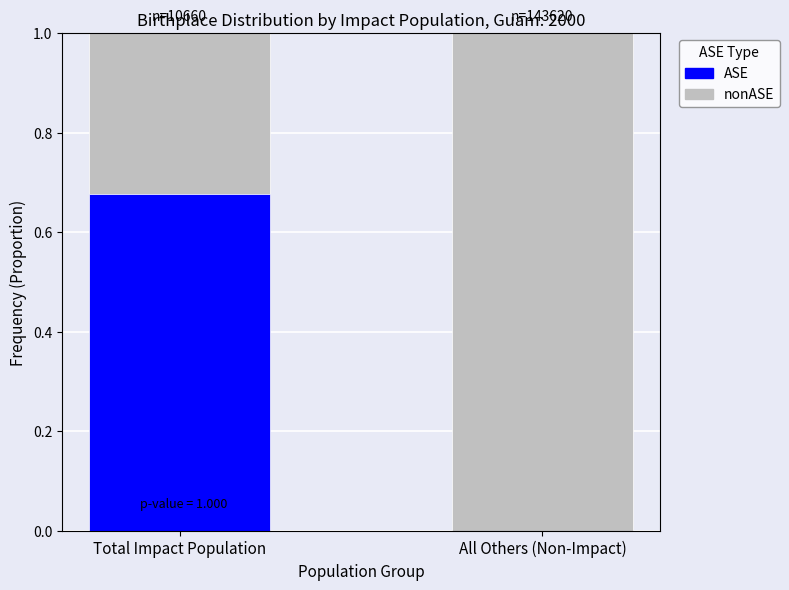

What is the total value across all series at All Others (Non-Impact)?

1.0